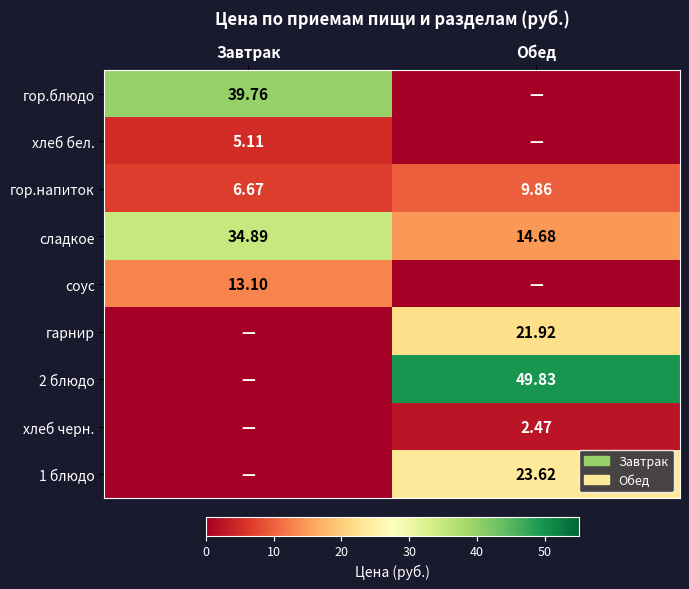

At which label does гор.напиток reach its minimum?

Завтрак